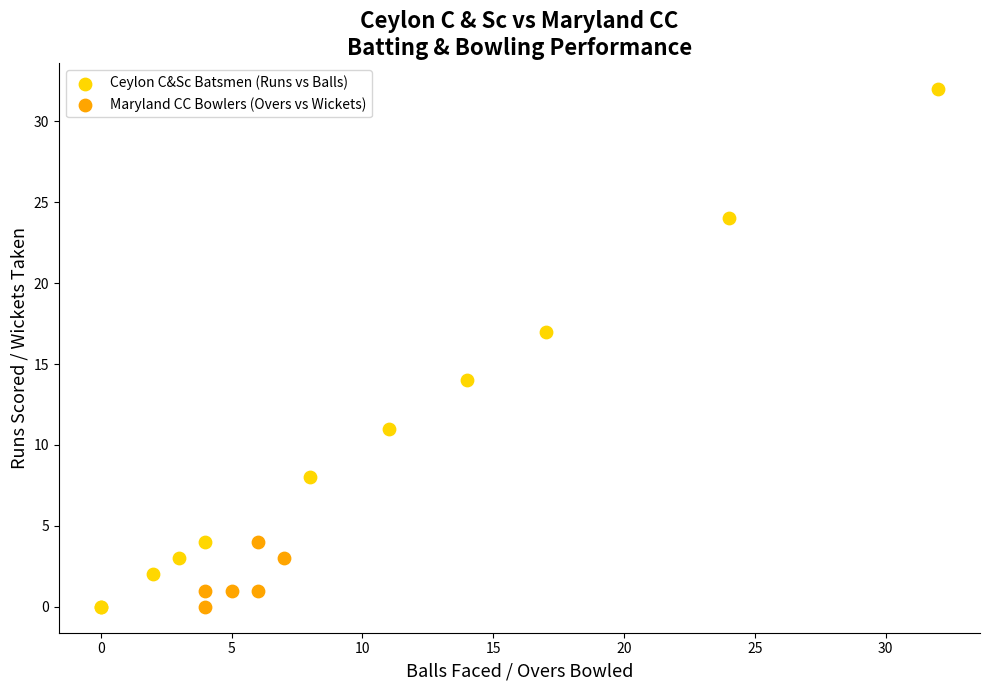

Which series has the largest Y range (max minus min)?

Ceylon C&Sc Batsmen (Runs vs Balls)